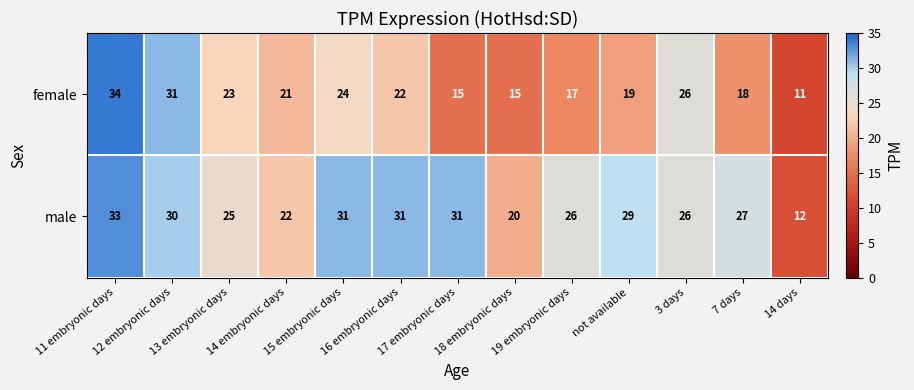

What is the approximate value of male at 14 embryonic days, to the nearest 10?

20